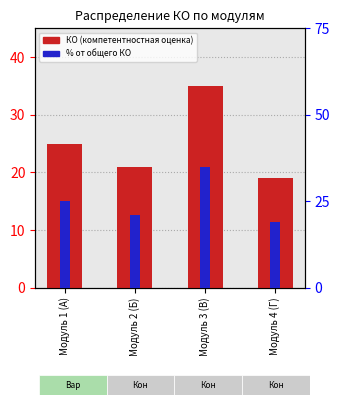

What is the approximate value of % от общего at Модуль 2 (Б), to the nearest 10?

20